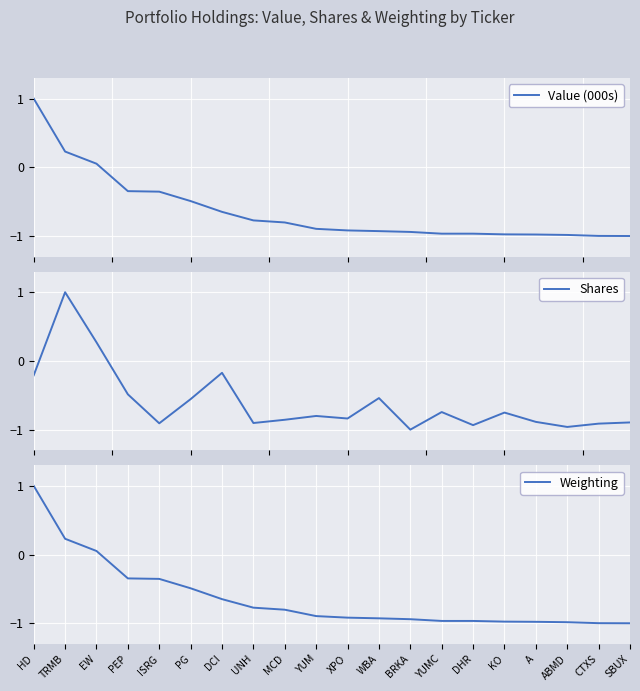

Read the Value (000s) value at HD.

1.0